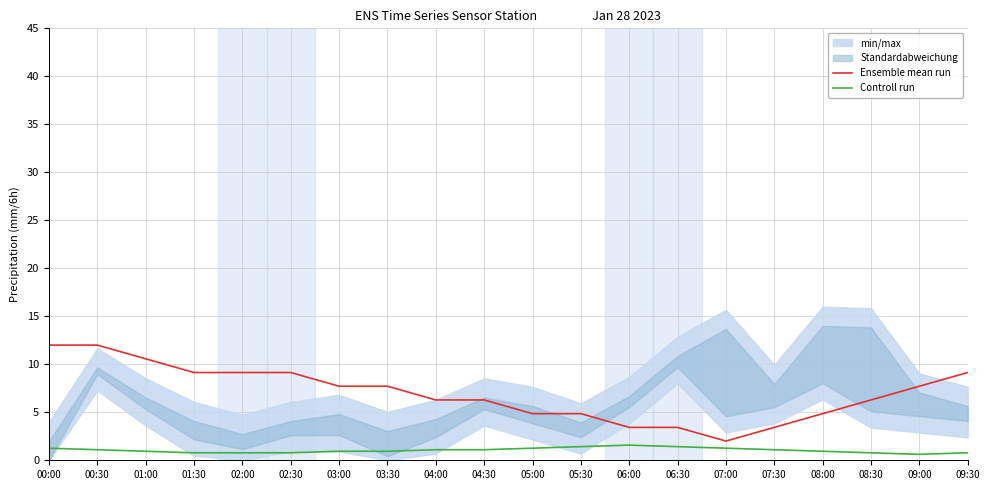

At which label is Controll run closest to 1?

01:00